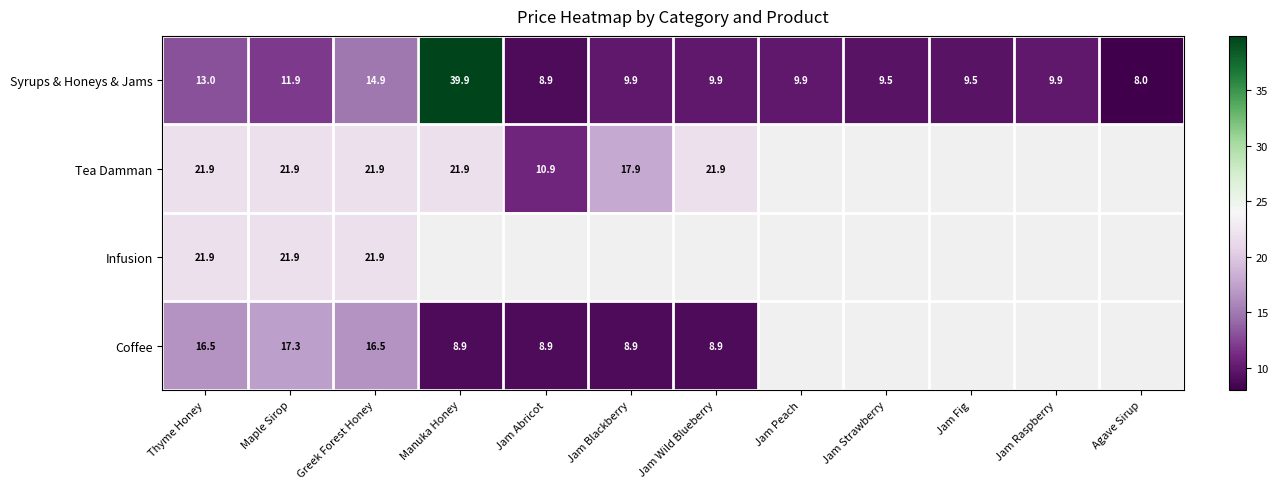

What is the sum of all Syrups & Honeys & Jams values?

155.2